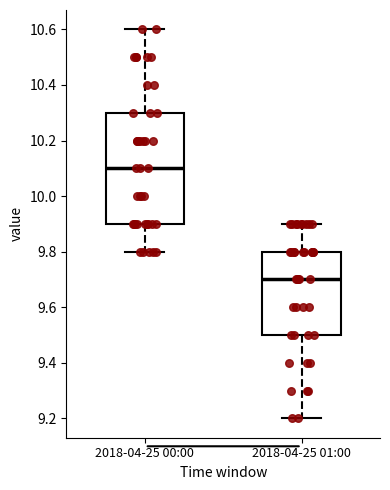

Reading left to right, read every box against the y-axis: the position of its median line, the range the box covers, and the ends of its whiskers. The values are not printed on the chart, so give them approximately, as read against the axis.

2018-04-25 00:00: median 10.1, box 9.9 to 10.3, whiskers 9.8 to 10.6
2018-04-25 01:00: median 9.7, box 9.5 to 9.8, whiskers 9.2 to 9.9